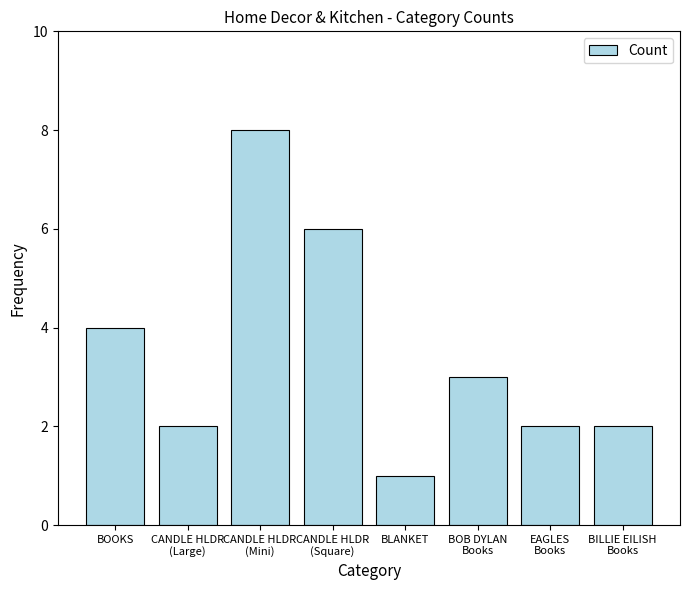

What is the value of the 4th bar from the left?

6